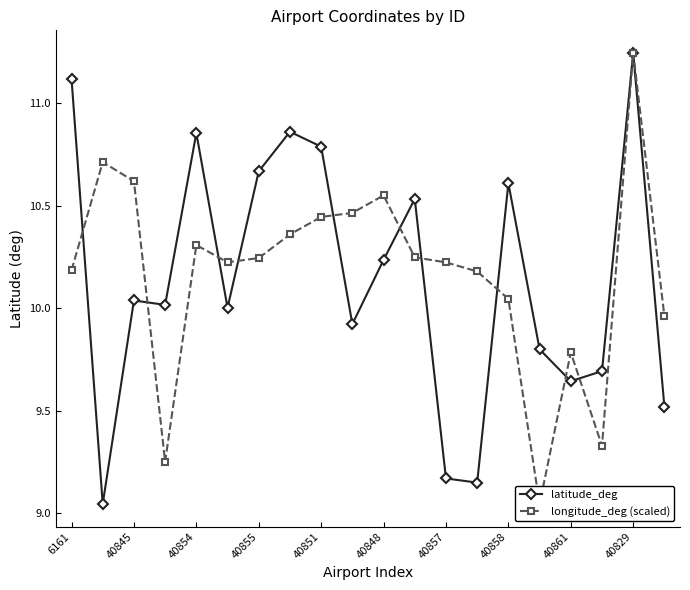

Rank the series by their maximum value, from lowest to highest.

latitude_deg, longitude_deg (scaled)